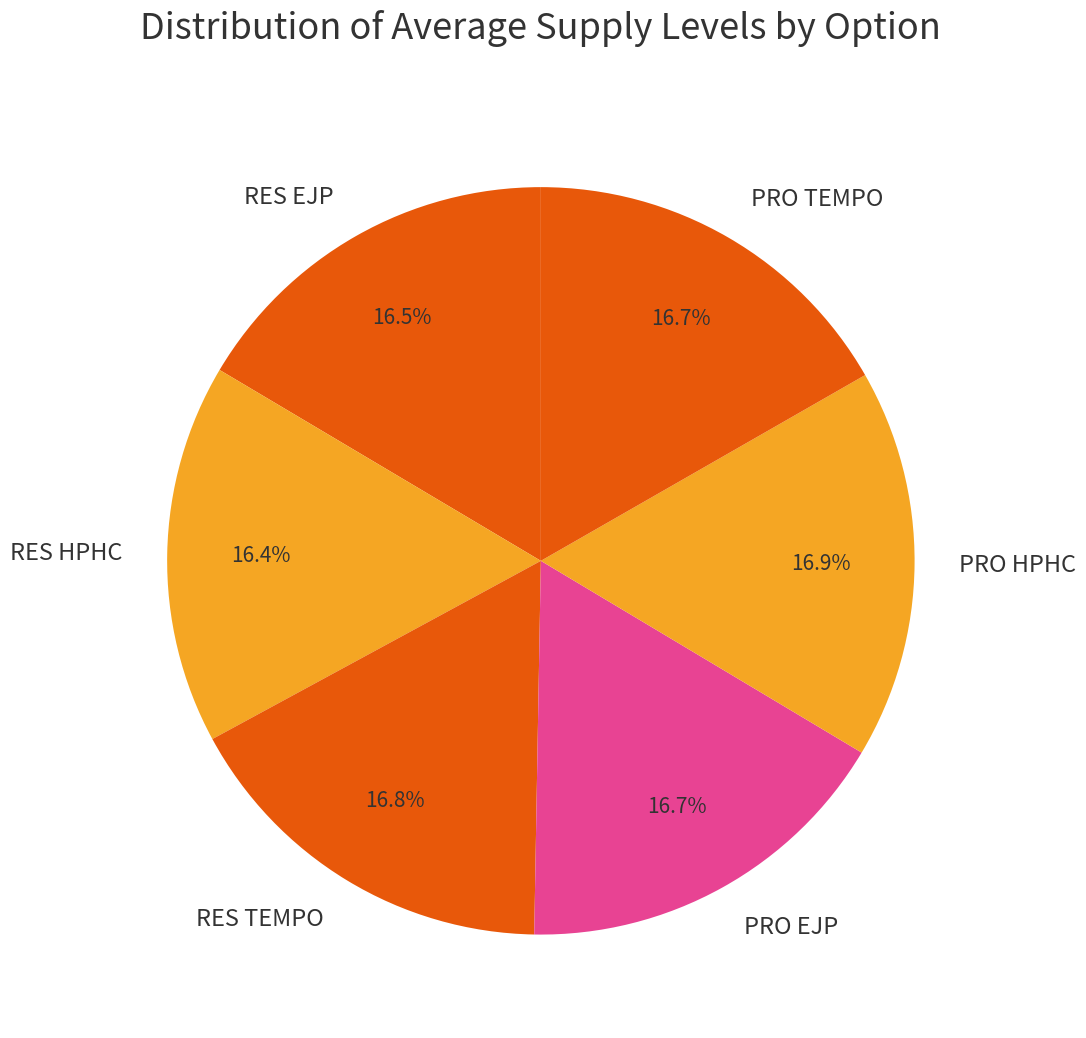

To the nearest percent, what portion does PRO EJP represent?

17%